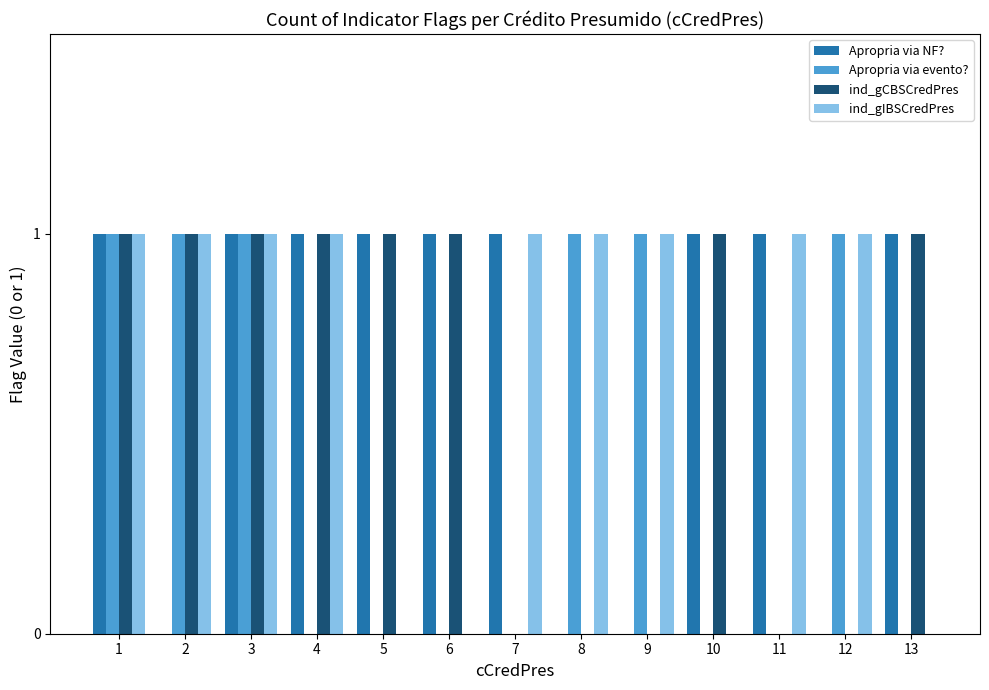

Which series changed the most between 2 and 8?

ind_gCBSCredPres